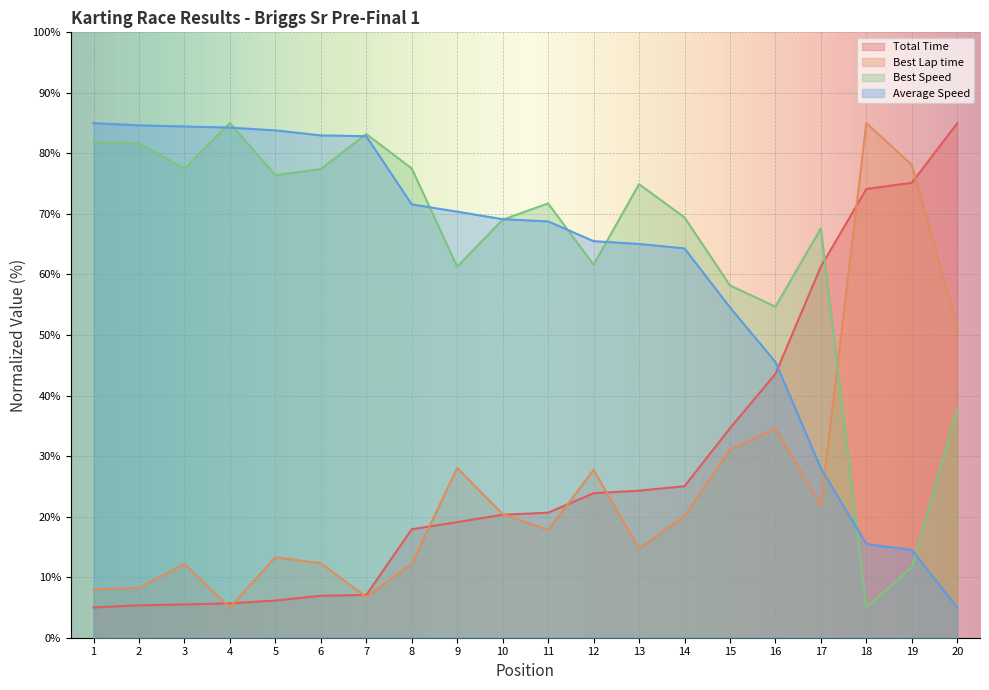

Does the chart display data point markers on the line(s)?

No